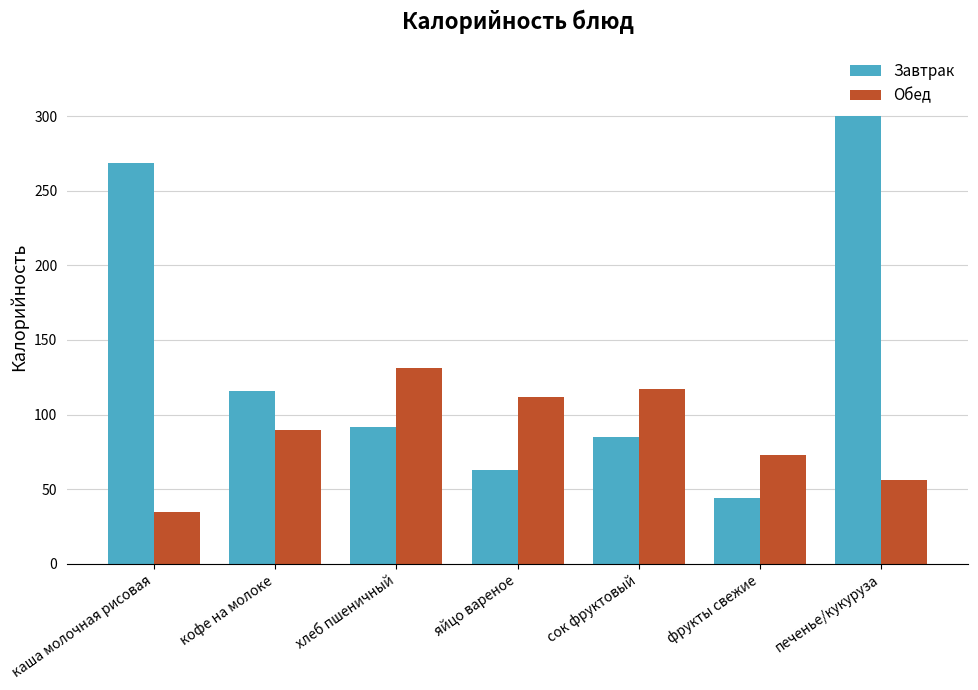

What is the value of the Обед bar at the 3rd from the left?

131.5